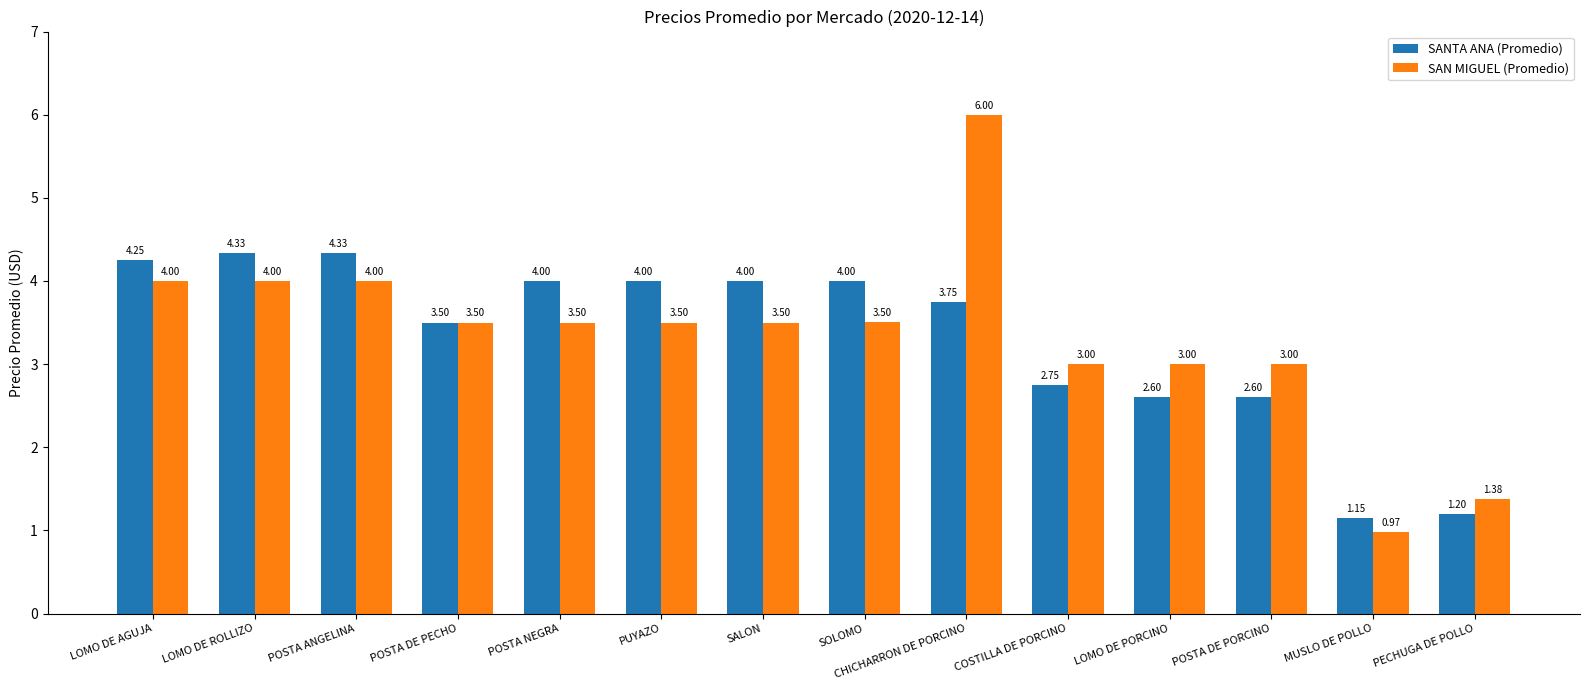

What is the value of the SAN MIGUEL (Promedio) bar at the 7th from the left?

3.5